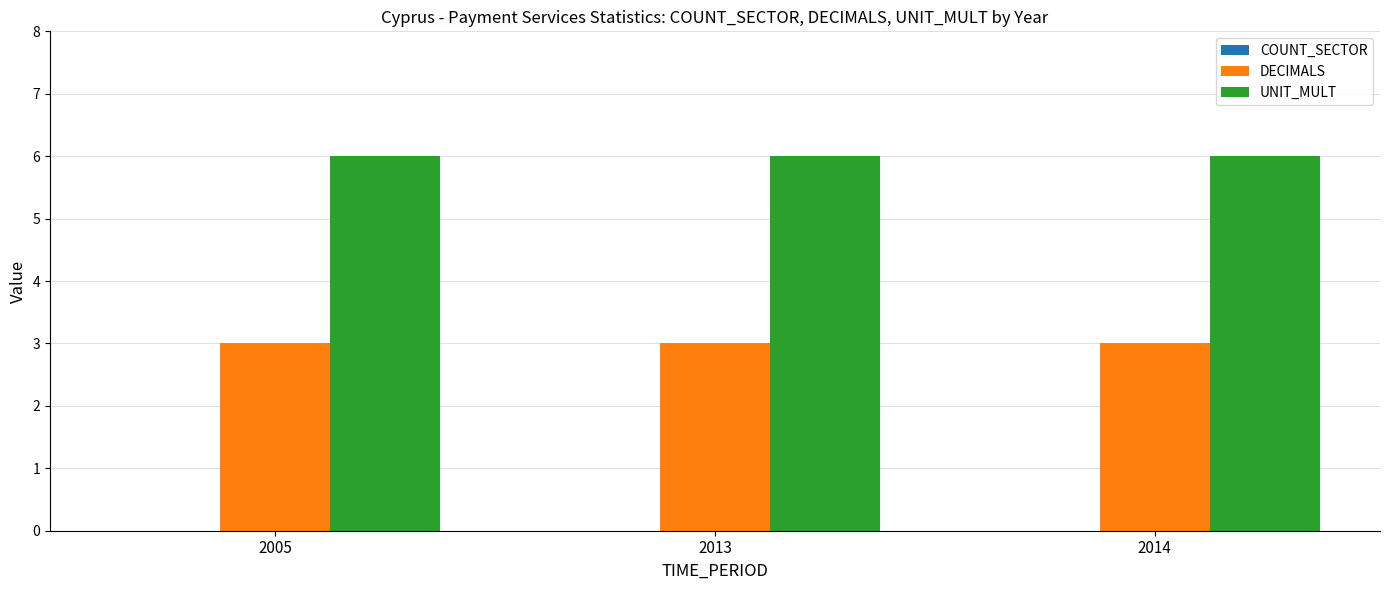

At 2005, list the series in order from largest to smallest.

UNIT_MULT, DECIMALS